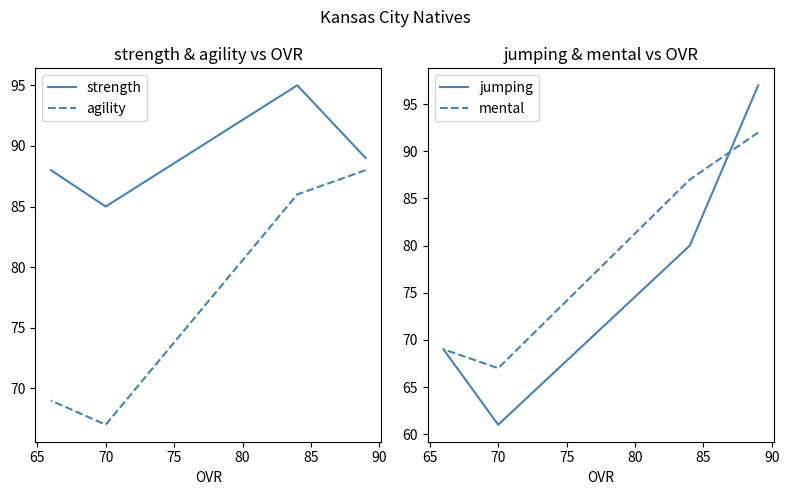

How many values in the strength series exceed 89?

1